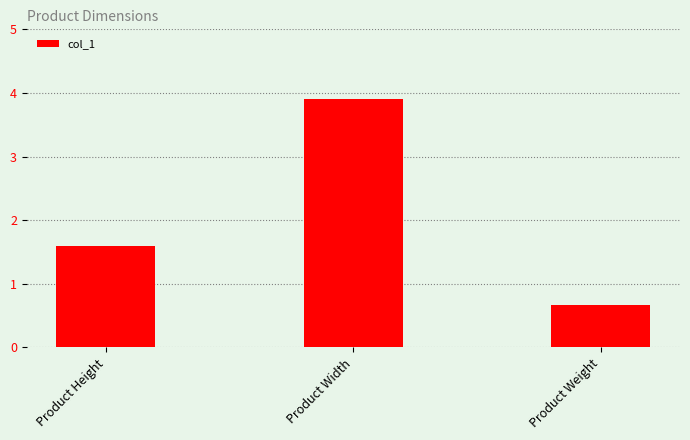

At which label does the data first exceed 1?

Product Height